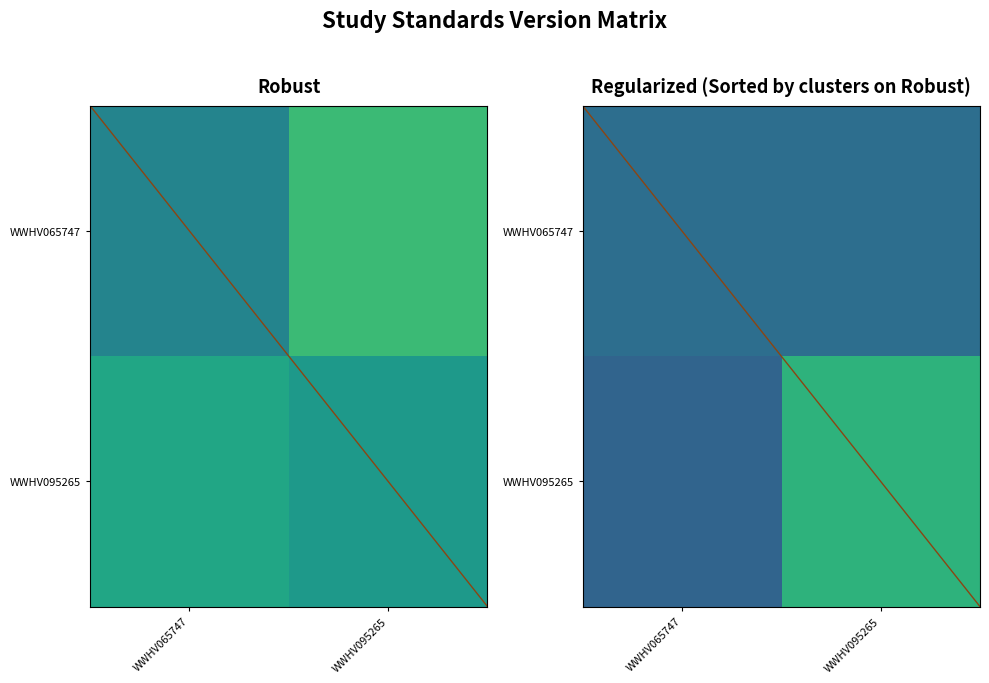

At which category is the sum across all series the highest?

WWHV095265